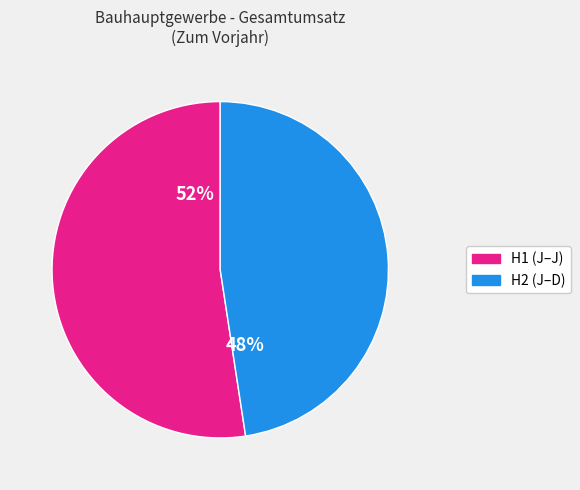

Does any single category account for the majority?

Yes